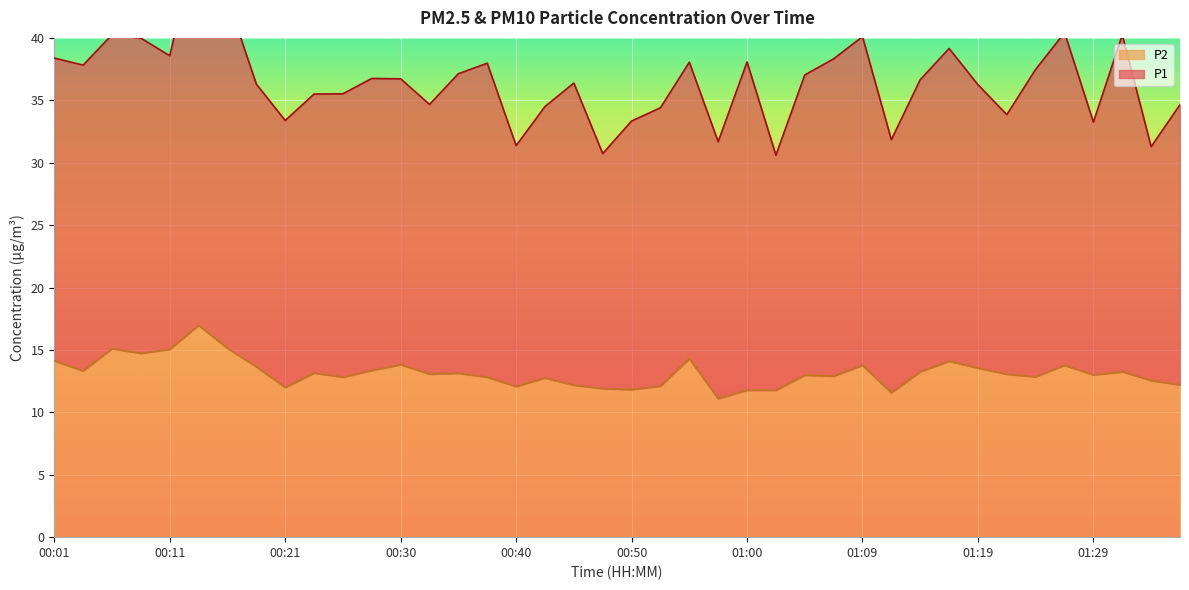

Where is the data nearest to the value 14?

01:17